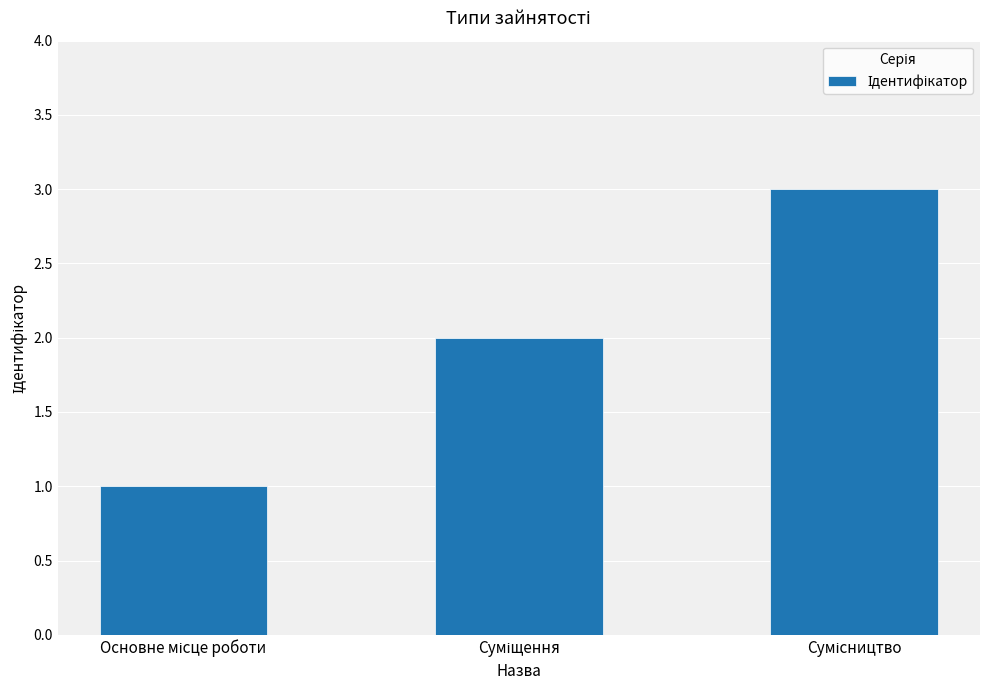

What is the greatest value displayed?

3